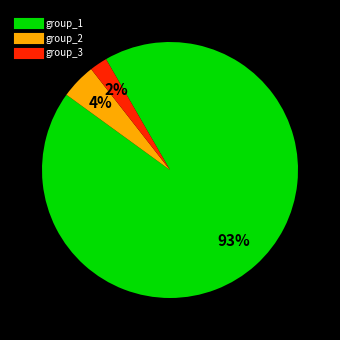

To the nearest percent, what is the average slice percentage?

33%